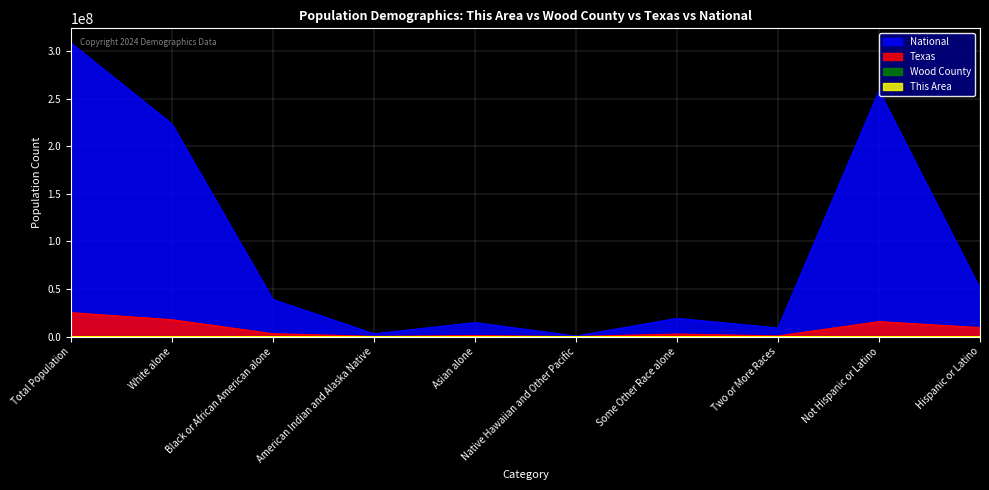

What is the difference between the maximum and minimum values in the Texas series?

25123905